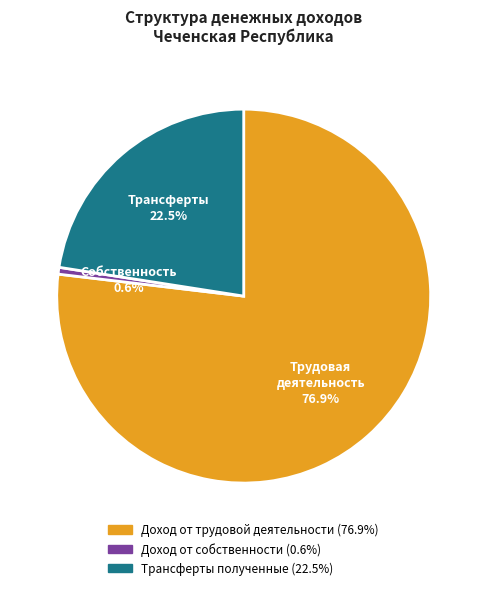

Count the number of slices in the pie.

3